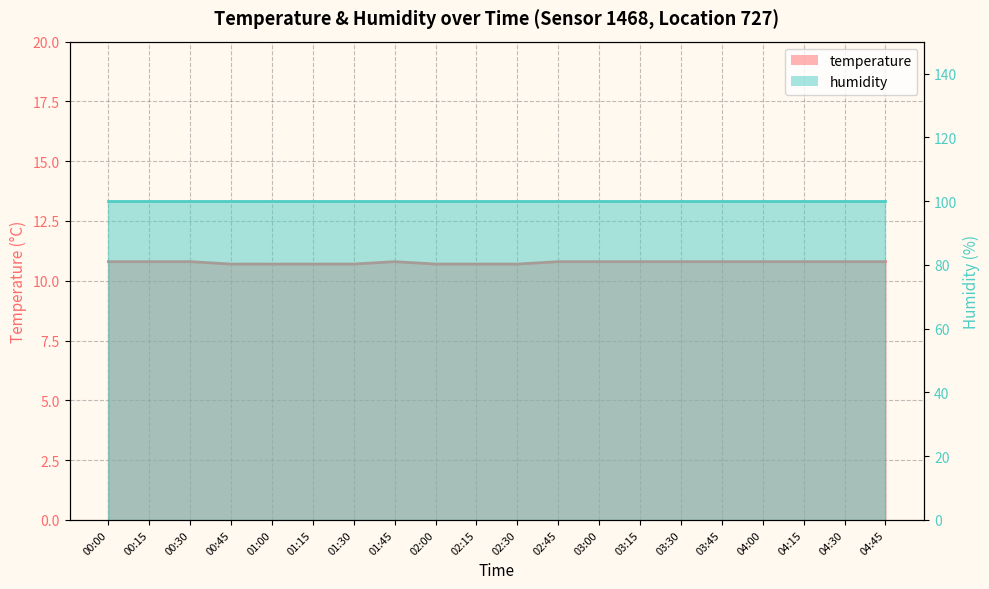

The chart shows a value of 10.8 at 04:45. True or false?

True